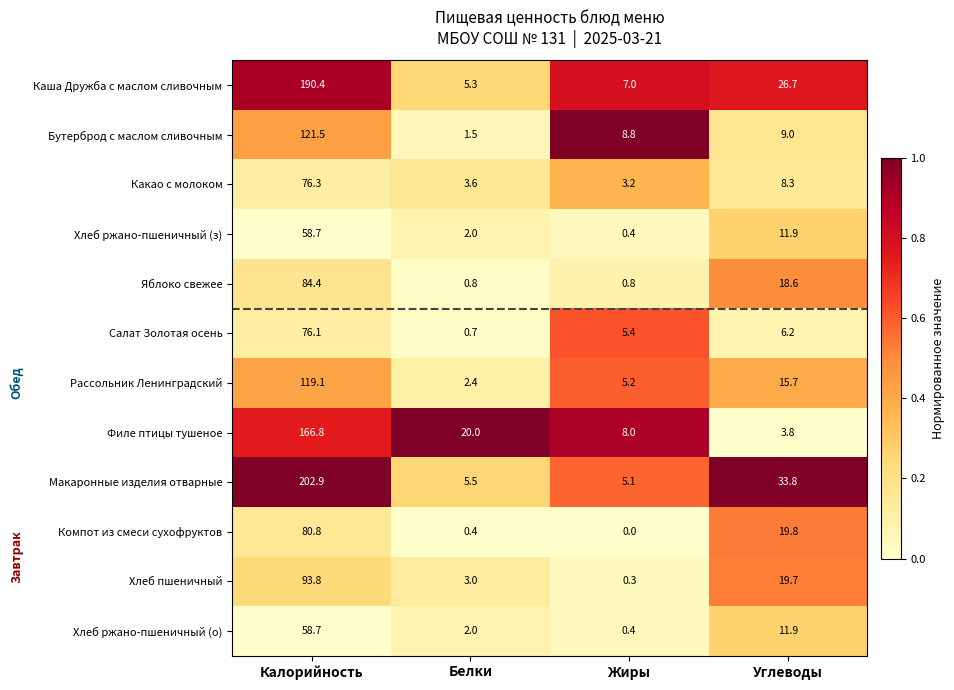

What is the difference between the Макаронные изделия отварные values at Жиры and Белки?

0.4